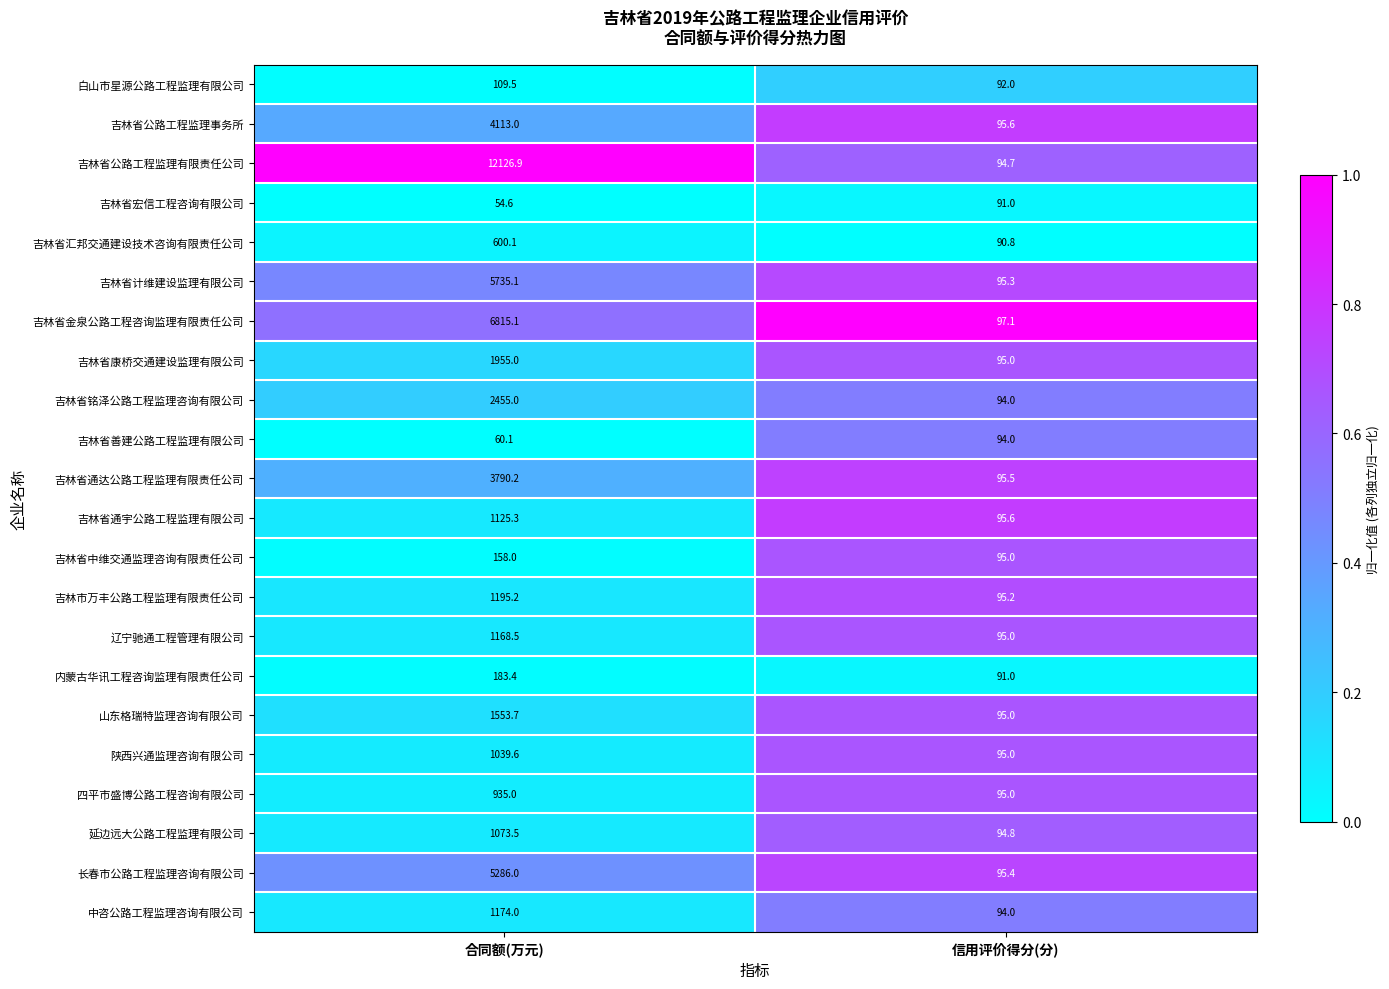

The value of 长春市公路工程监理咨询有限公司 at 信用评价得分(分) is 95.4. True or false?

True